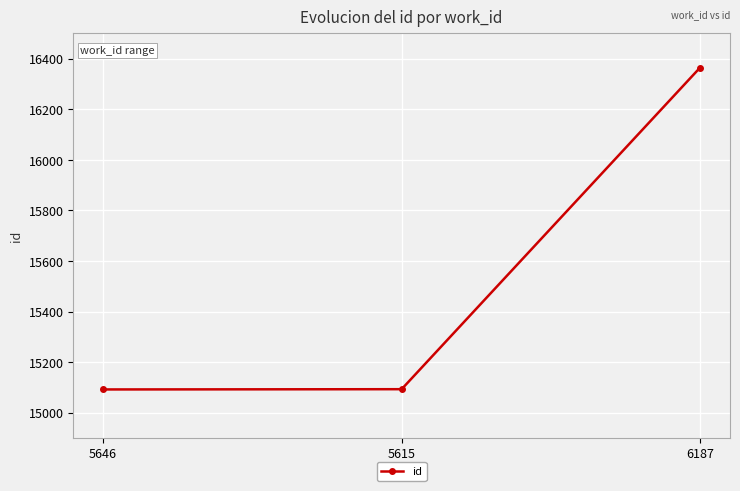

What is the difference between the maximum and second lowest values?

1272